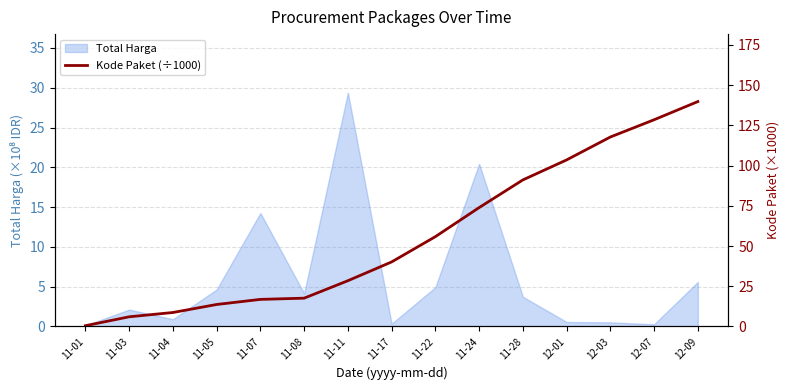

Reading left to right, what are all the values shown in this chart?

11-01=0.5	11-03=6.0	11-04=8.7	11-05=13.7	11-07=16.8	11-08=17.6	11-11=28.4	11-17=40.1	11-22=55.8	11-24=73.9	11-28=91.1	12-01=103.5	12-03=117.8	12-07=128.5	12-09=139.8